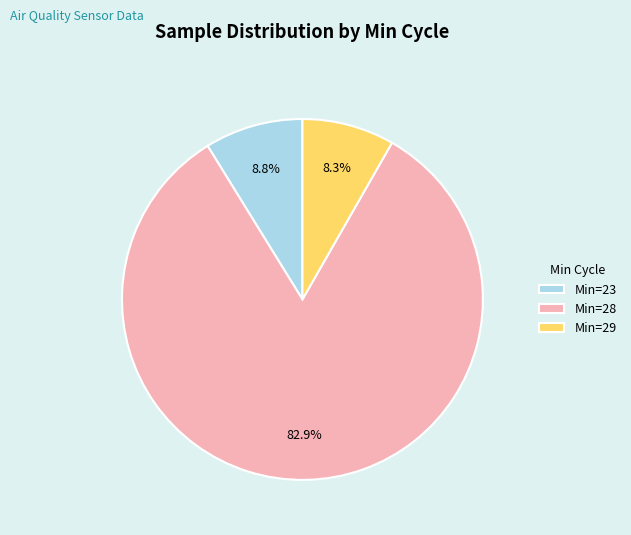

How many slices are in this pie chart?

3